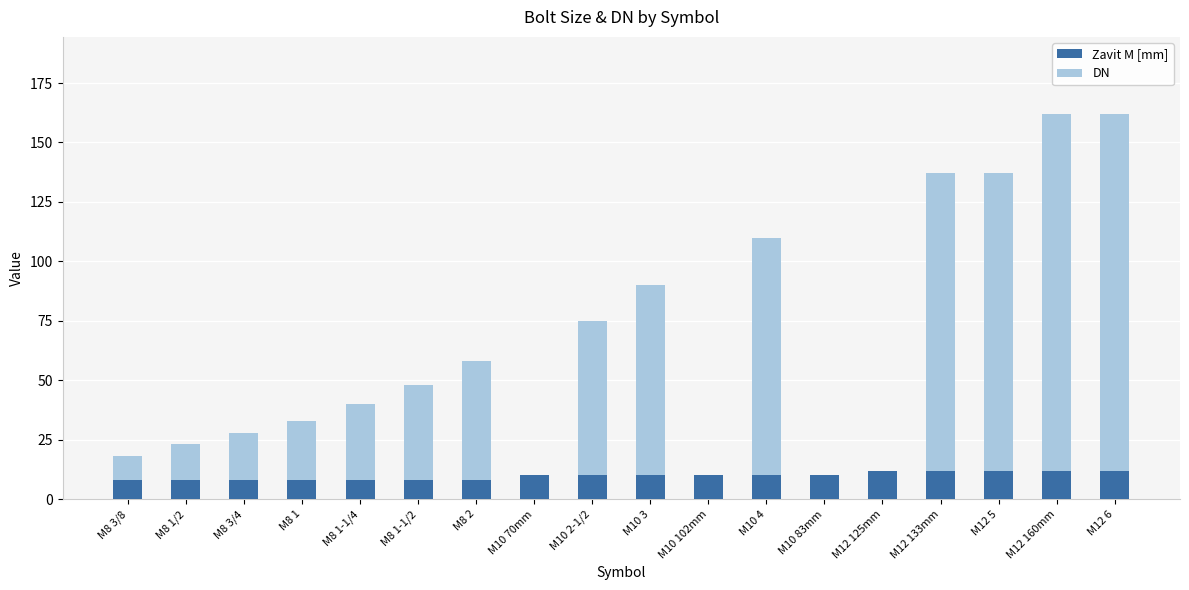

The Zavit M [mm] series shows 10 at M10 70mm. True or false?

True